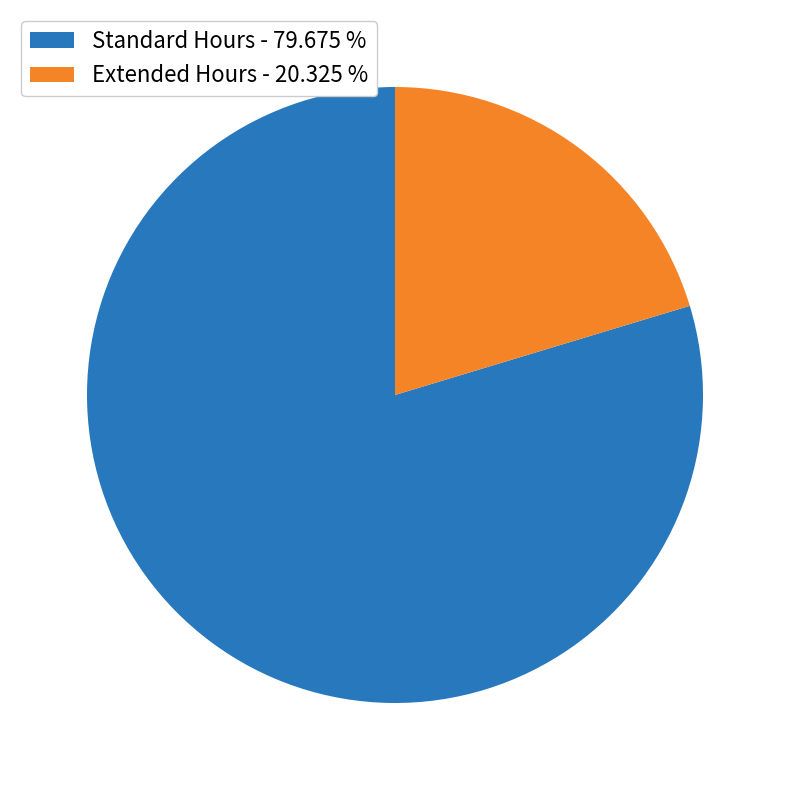

Which category has the biggest portion of the pie?

Standard Hours - 79.675 %